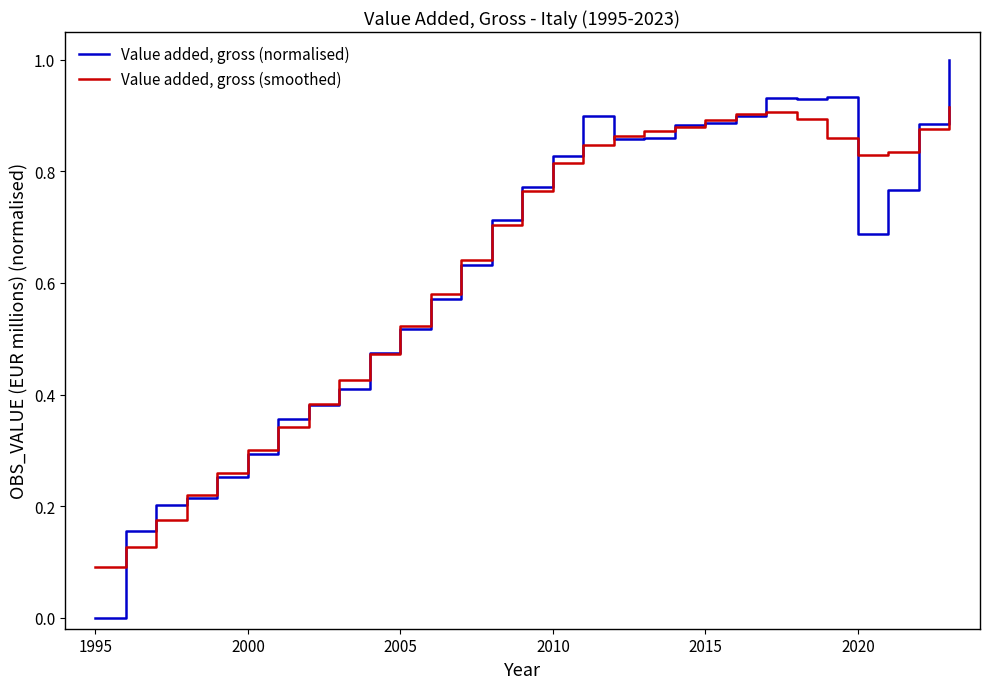

What is the maximum value shown in the chart?

1.0